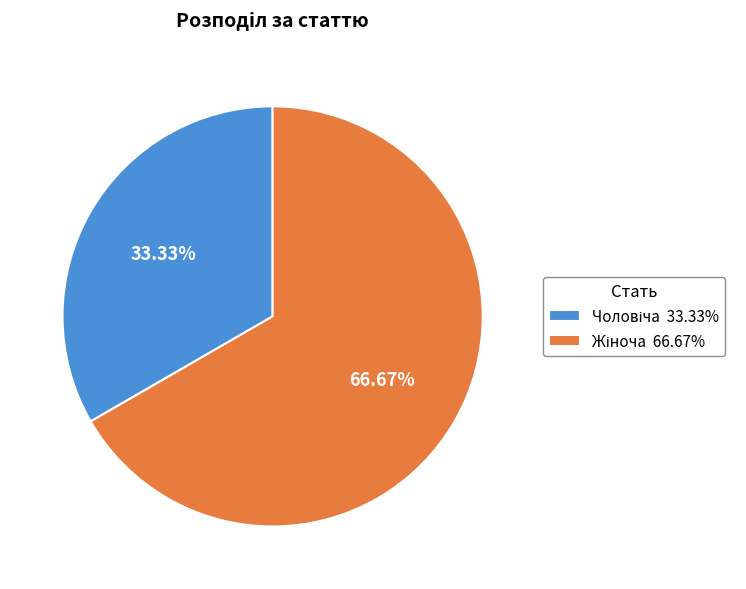

Is there a majority slice in this chart?

Yes